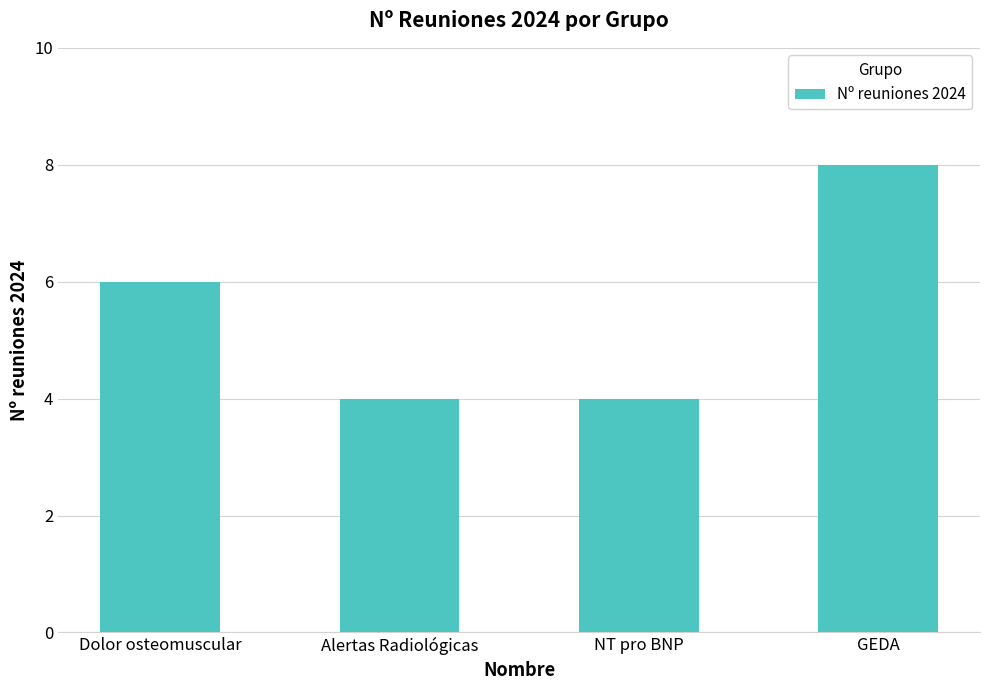

Reading left to right, what are all the values shown in this chart?

6	4	4	8